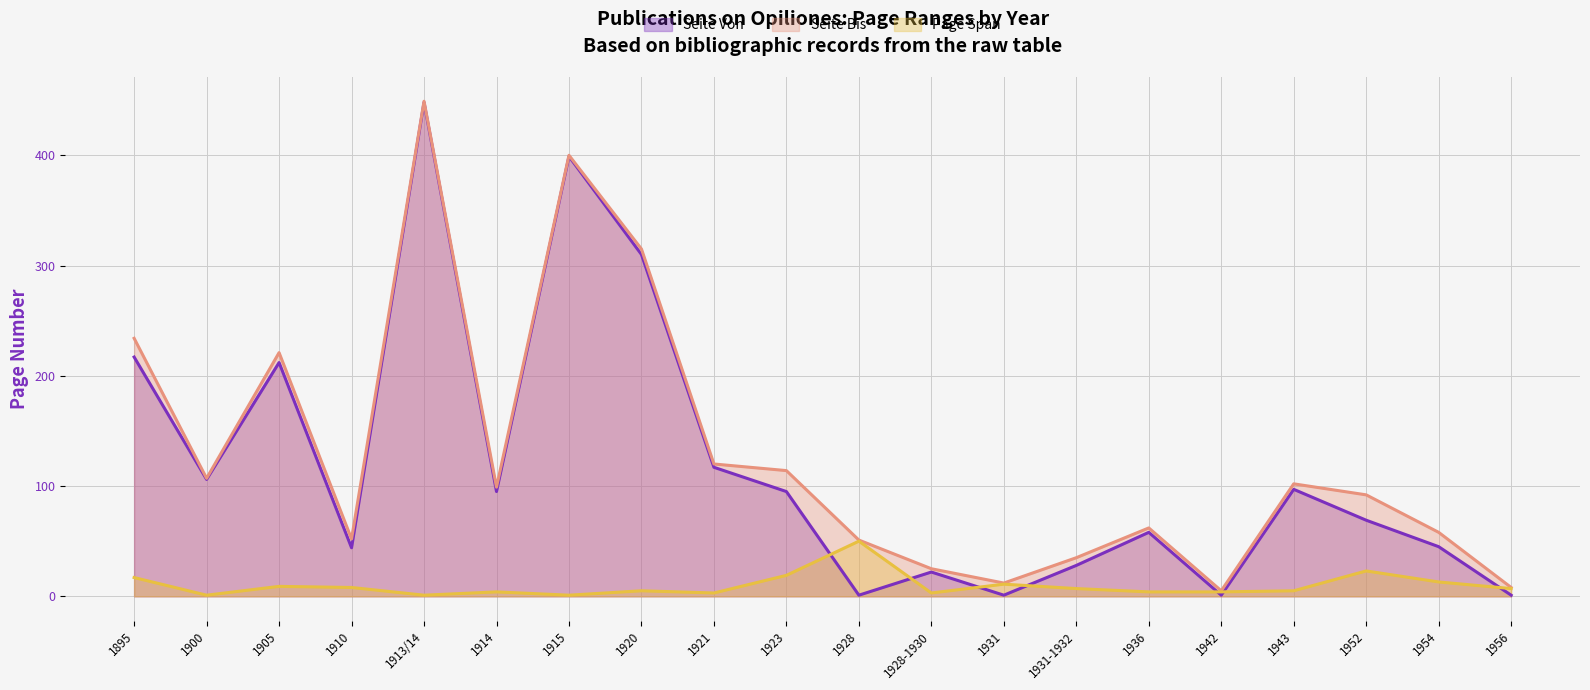

What are all the series names shown in the legend?

Seite Von, Seite Bis, Page Span